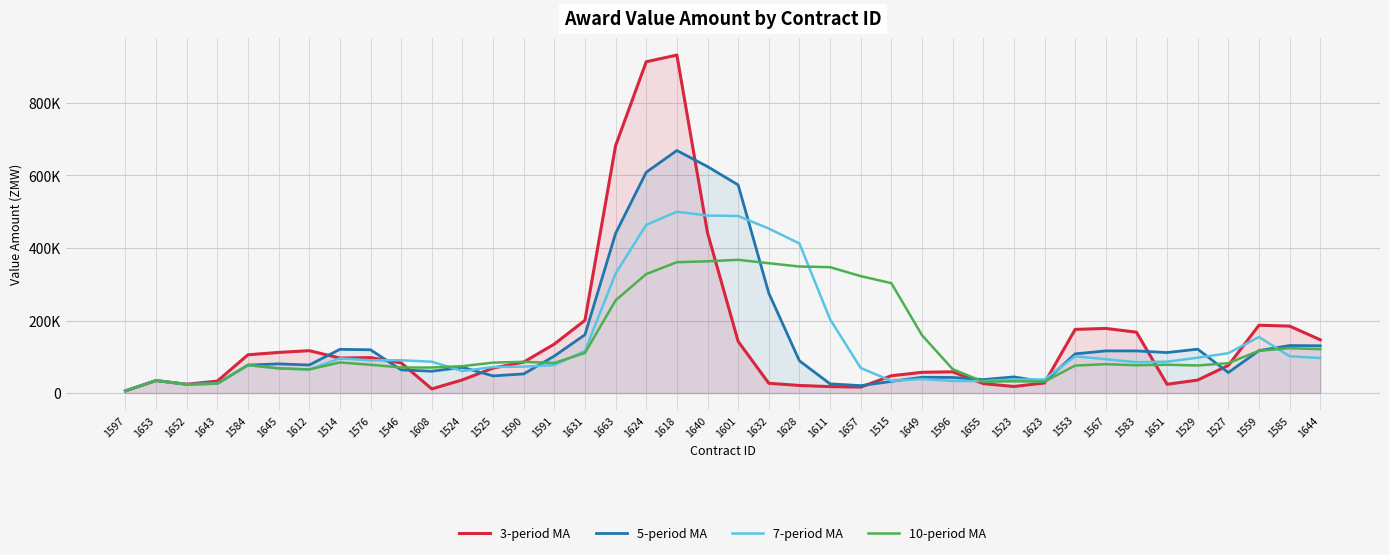

Which series has the largest range (max minus min)?

3-period MA